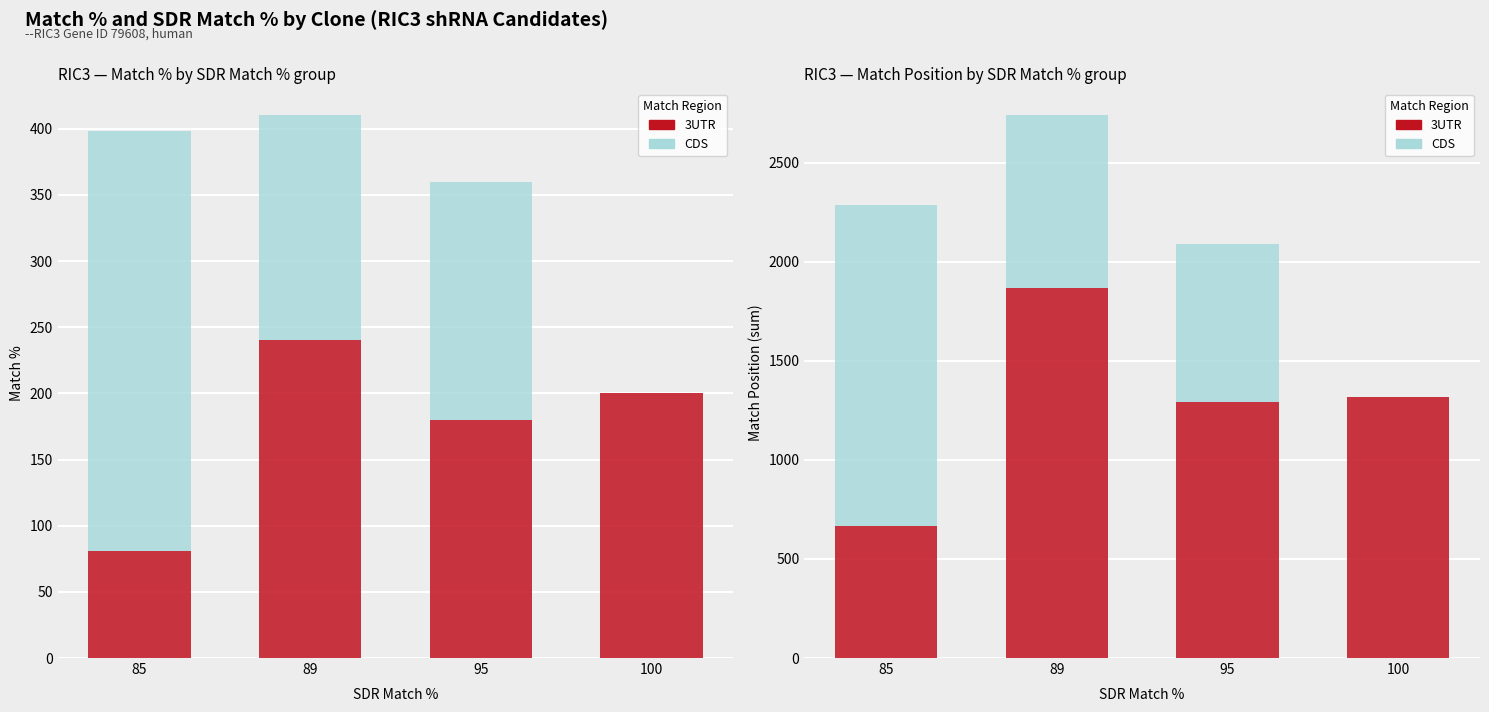

What are all the series names shown in the legend?

3UTR, CDS